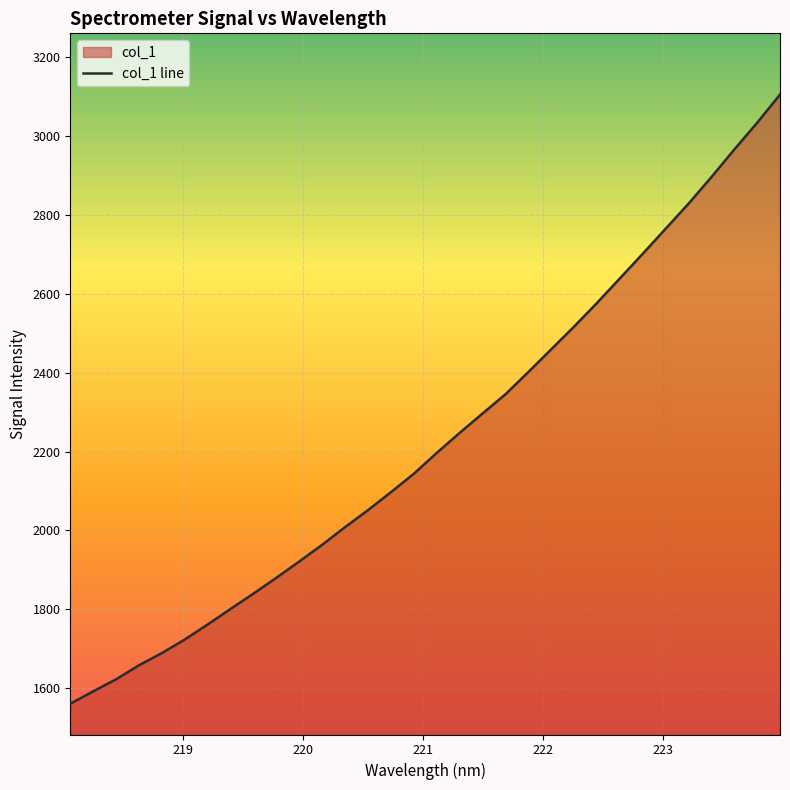

What is the difference between the maximum and minimum values?

1544.4